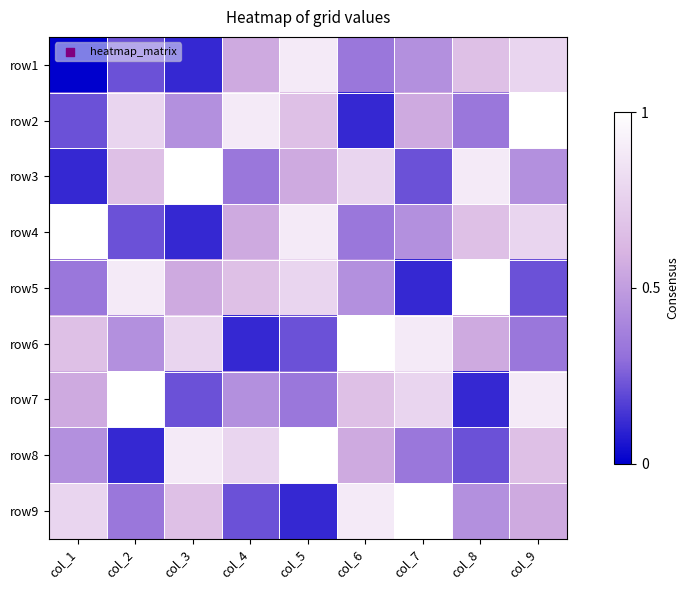

Reading right to left, list all the values displayed in this chart.

row1: col_9=7	col_8=6	col_7=4	col_6=3	col_5=8	col_4=5	col_3=1	col_2=2	col_1=0
row2: col_9=9	col_8=3	col_7=5	col_6=1	col_5=6	col_4=8	col_3=4	col_2=7	col_1=2
row3: col_9=4	col_8=8	col_7=2	col_6=7	col_5=5	col_4=3	col_3=9	col_2=6	col_1=1
row4: col_9=7	col_8=6	col_7=4	col_6=3	col_5=8	col_4=5	col_3=1	col_2=2	col_1=9
row5: col_9=2	col_8=9	col_7=1	col_6=4	col_5=7	col_4=6	col_3=5	col_2=8	col_1=3
row6: col_9=3	col_8=5	col_7=8	col_6=9	col_5=2	col_4=1	col_3=7	col_2=4	col_1=6
row7: col_9=8	col_8=1	col_7=7	col_6=6	col_5=3	col_4=4	col_3=2	col_2=9	col_1=5
row8: col_9=6	col_8=2	col_7=3	col_6=5	col_5=9	col_4=7	col_3=8	col_2=1	col_1=4
row9: col_9=5	col_8=4	col_7=9	col_6=8	col_5=1	col_4=2	col_3=6	col_2=3	col_1=7